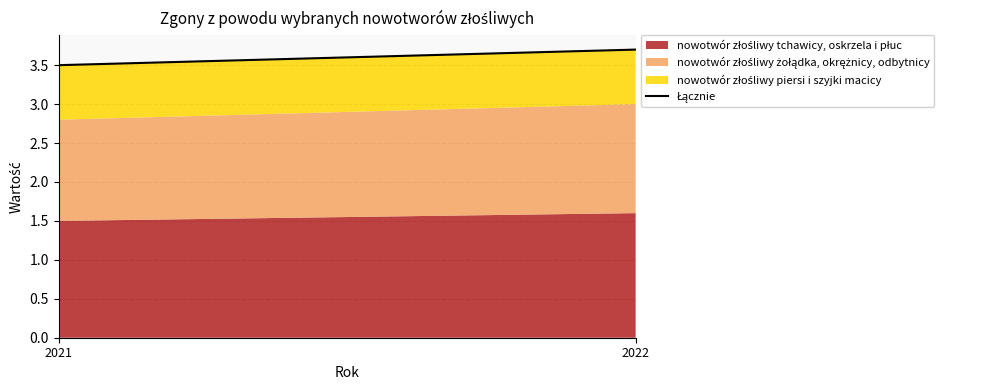

Which label corresponds to the largest value in the chart?

2022